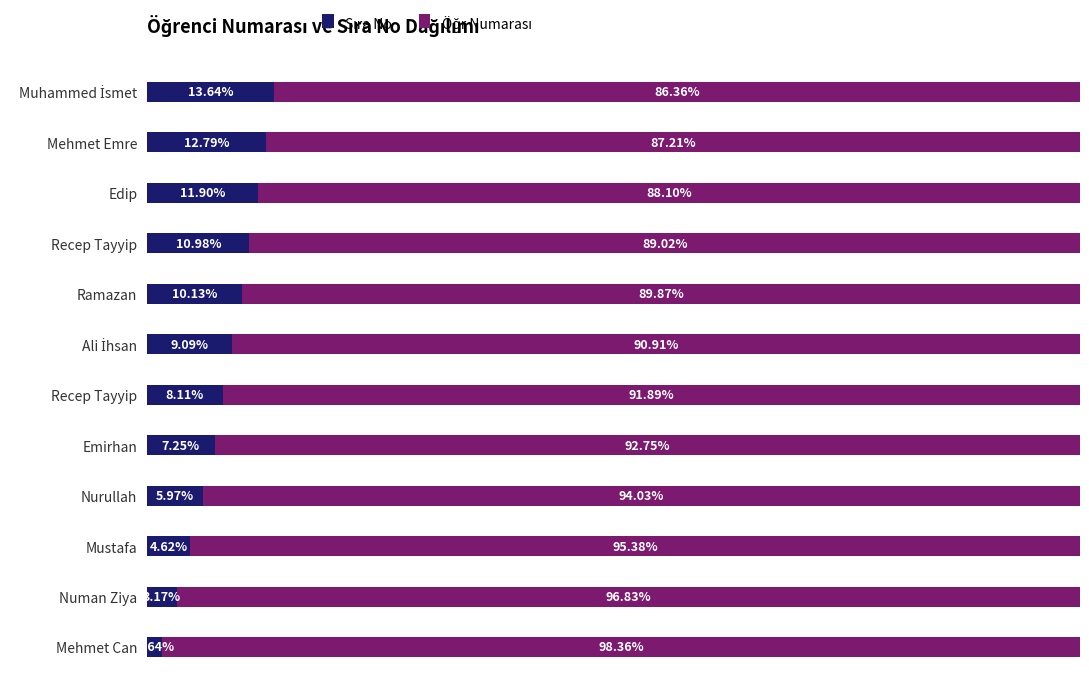

How many categories are shown in the chart?

12